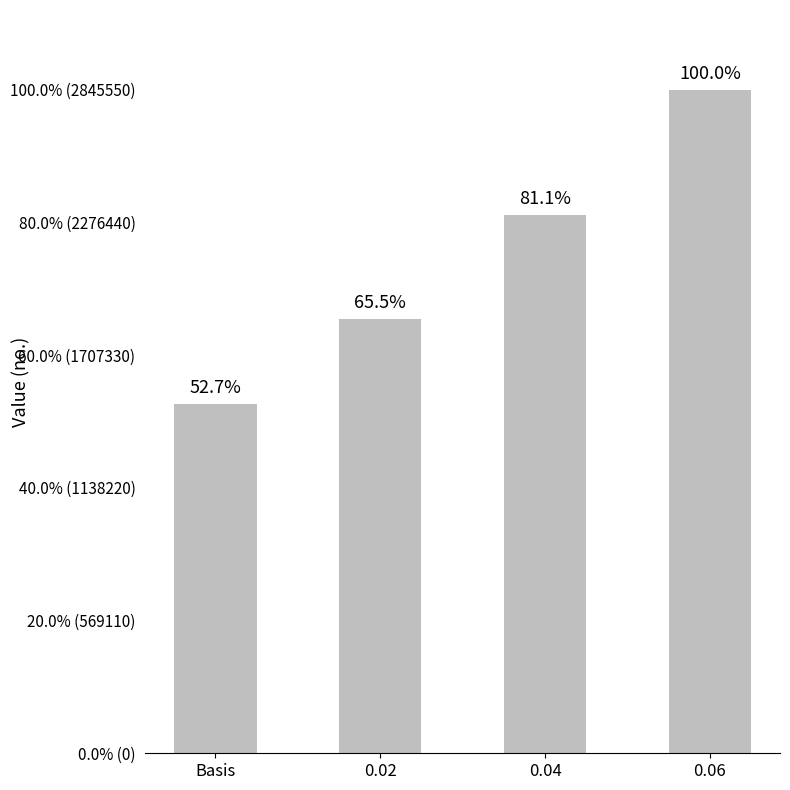

What is the change in value from Basis to 0.06?

+1346549.5